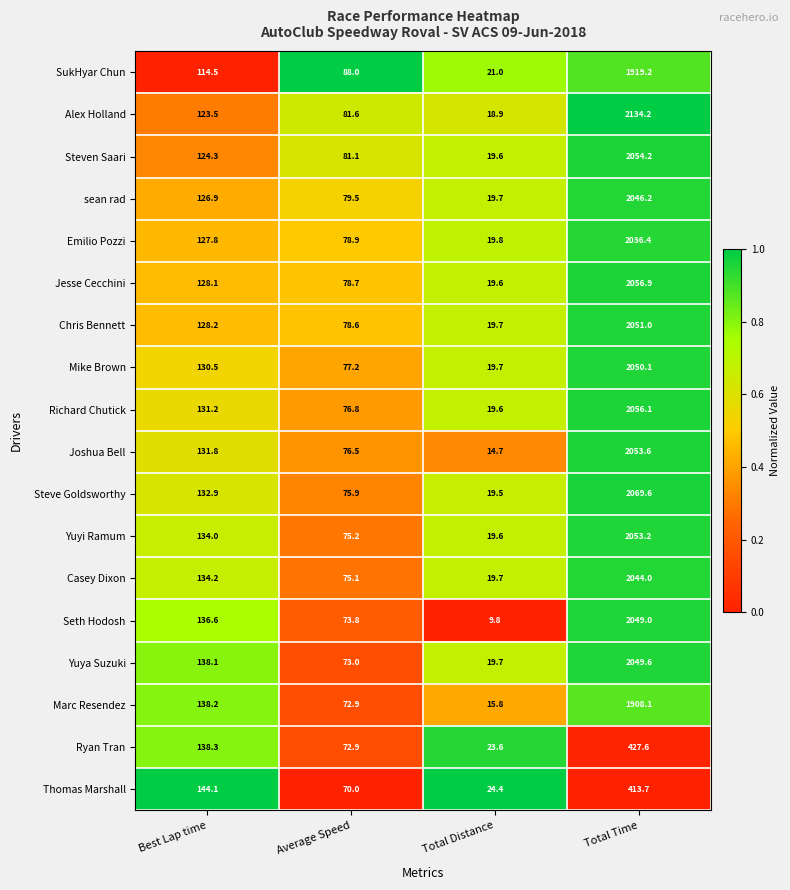

What is the total value across all series at Total Time?

33472.7